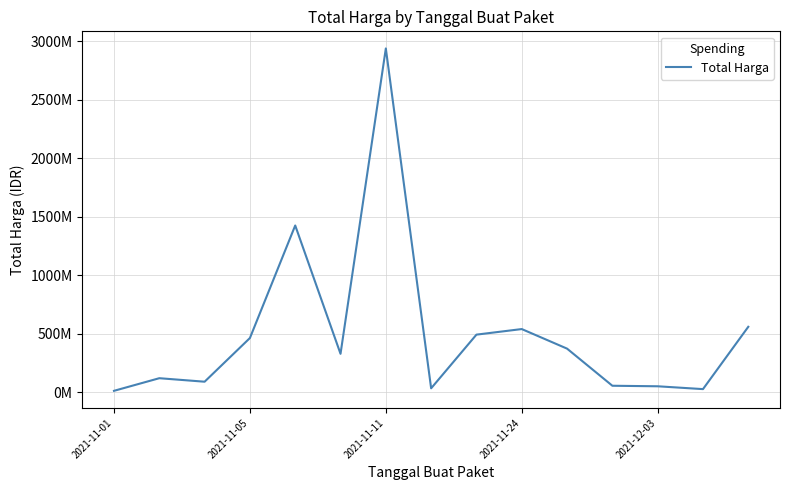

True or false: there are more than 0 points higher than both neighbors.

True